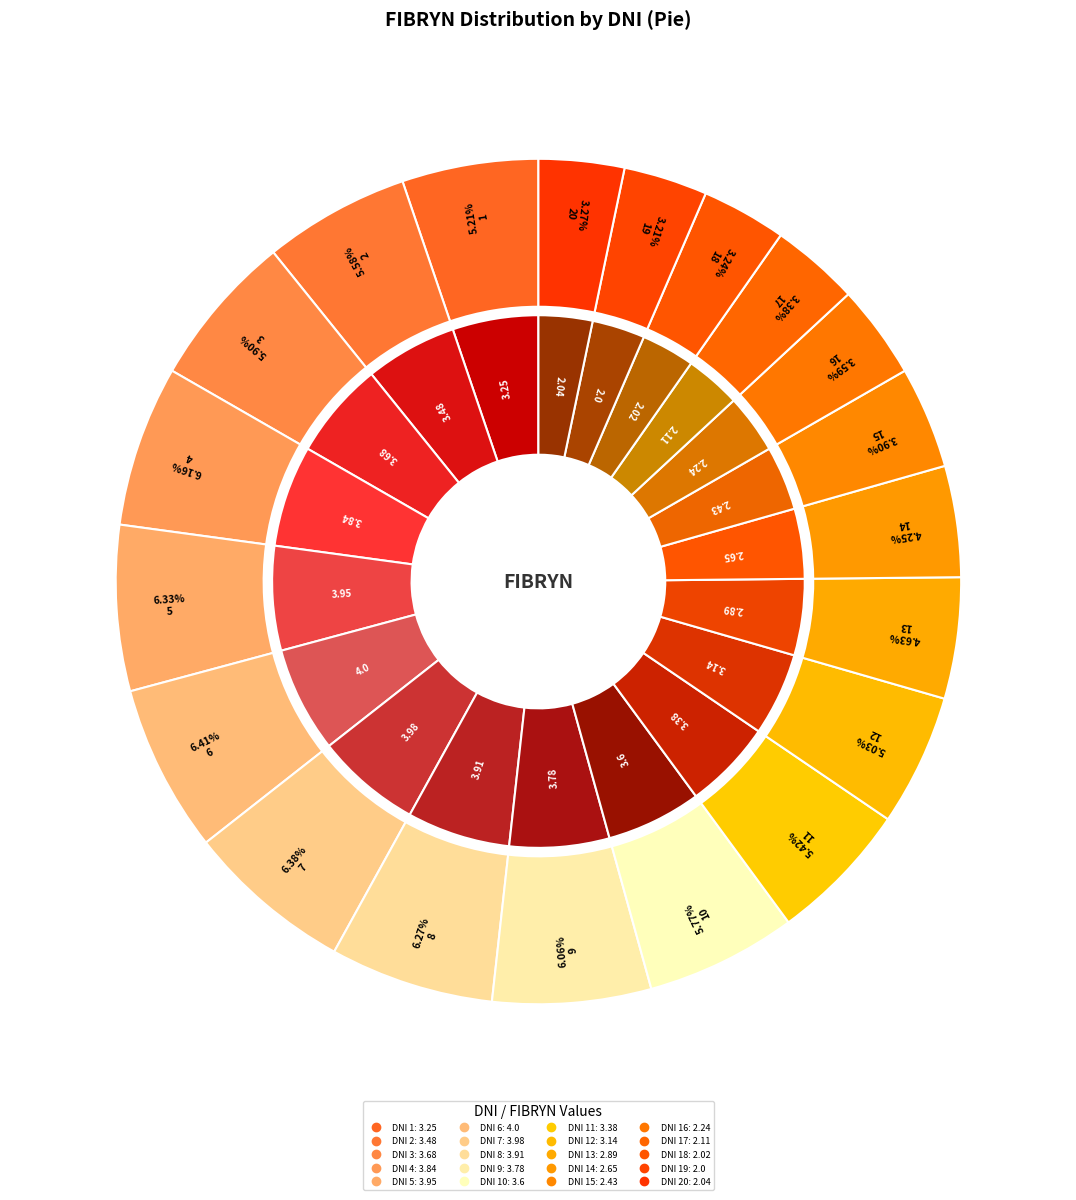

Combined, what portion of the pie is 14 and 15?

8.1%